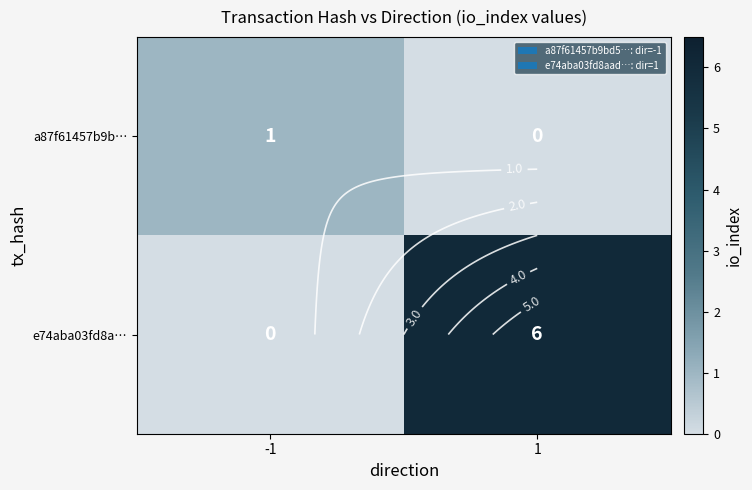

At which category does the chart reach its peak across all series?

1